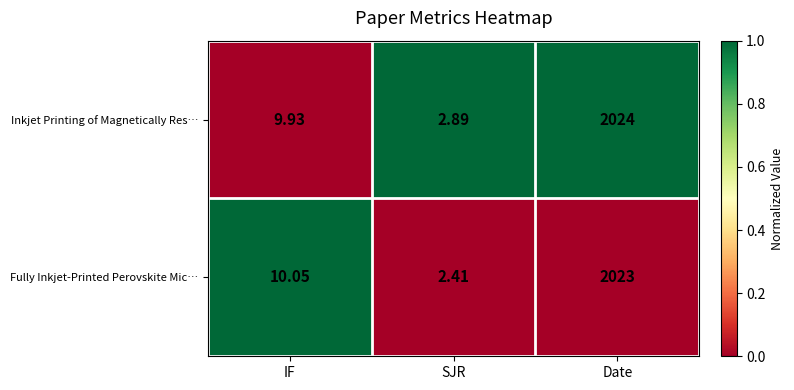

At which label does Inkjet Printing of Magnetically Res… reach its minimum?

SJR